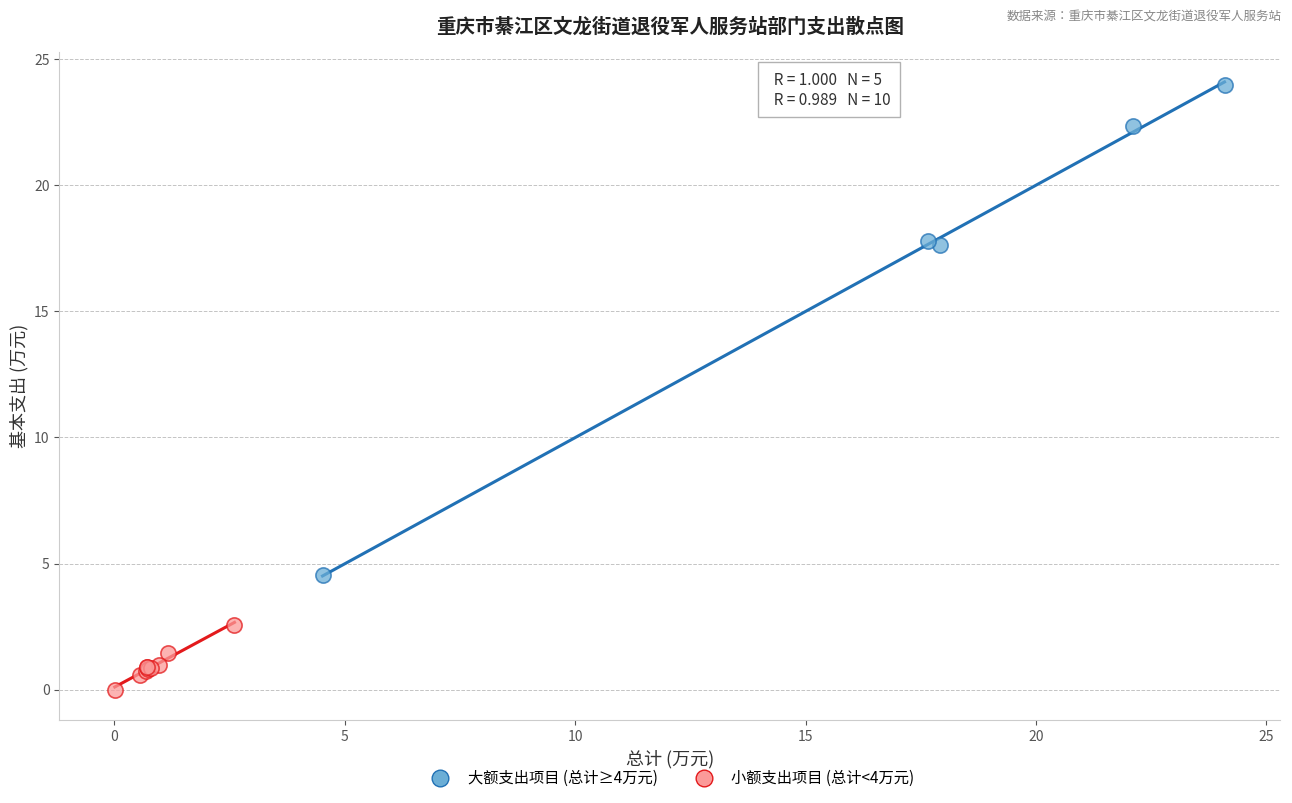

Which series reaches the maximum Y coordinate?

大额支出项目 (总计≥4万元)